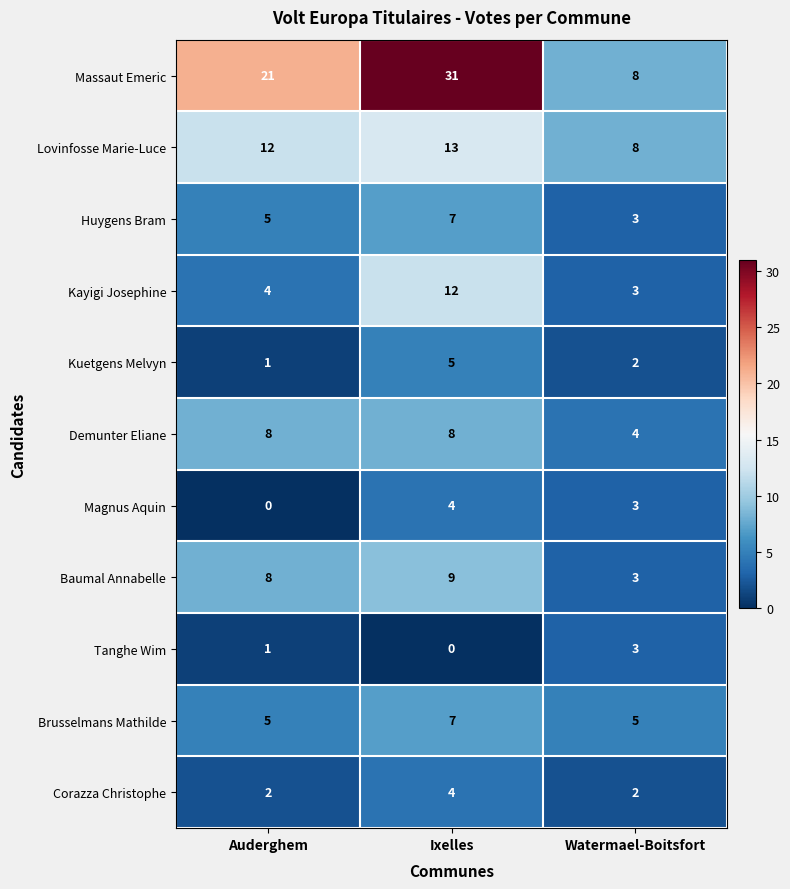

Which series has the largest total across all categories?

Massaut Emeric